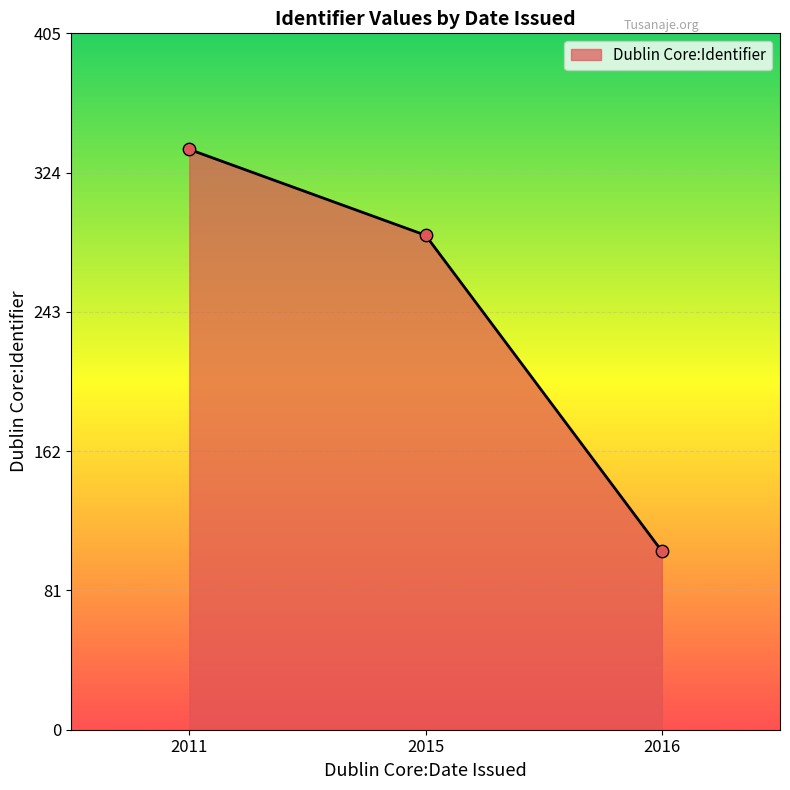

Approximately how many times larger is the value at 2016 compared to 2015?

0.4